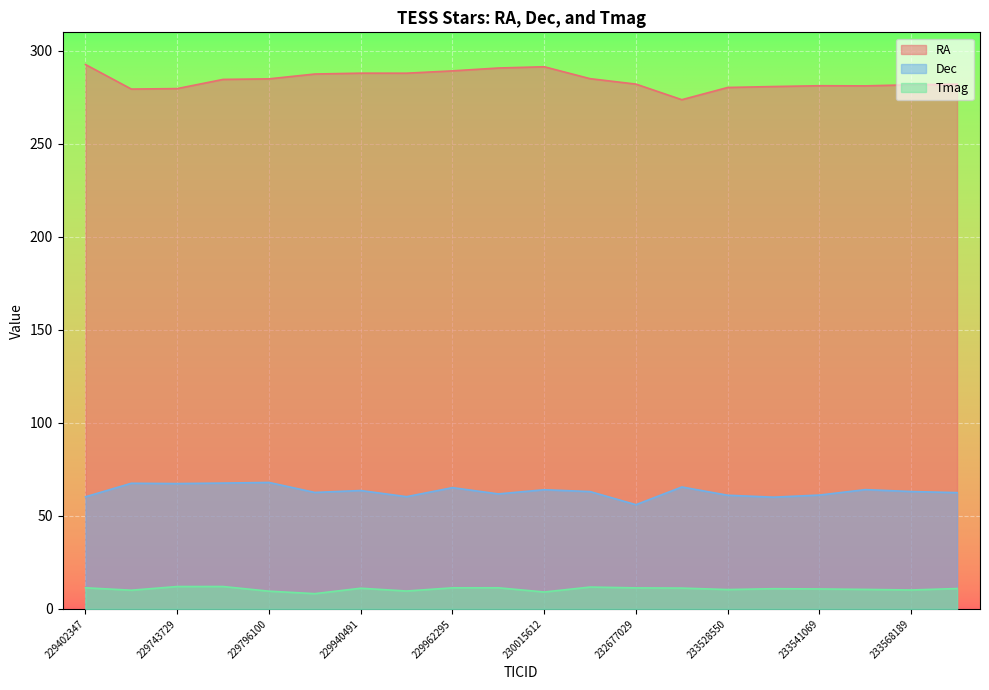

Reading right to left, extract all data points from this chart.

RA: 233574434=282.1	233568189=281.8	233542607=281.2	233541069=281.3	233534232=280.9	233528550=280.4	233122592=273.8	232677029=282.2	230375947=285.1	230015612=291.5	230002632=290.8	229962295=289.3	229942746=288.0	229940491=288.0	229914817=287.6	229796100=285.0	229793976=284.7	229743729=279.8	229739896=279.5	229402347=292.7
Dec: 233574434=62.5	233568189=63.1	233542607=64.1	233541069=61.2	233534232=60.1	233528550=61.1	233122592=65.6	232677029=56.0	230375947=63.1	230015612=64.1	230002632=61.8	229962295=65.2	229942746=60.3	229940491=63.7	229914817=62.6	229796100=68.0	229793976=67.7	229743729=67.4	229739896=67.5	229402347=60.3
Tmag: 233574434=11.0	233568189=10.2	233542607=10.5	233541069=10.7	233534232=10.9	233528550=10.4	233122592=11.2	232677029=11.3	230375947=11.8	230015612=9.1	230002632=11.4	229962295=11.3	229942746=9.6	229940491=11.1	229914817=8.2	229796100=9.5	229793976=12.0	229743729=12.0	229739896=10.1	229402347=11.4